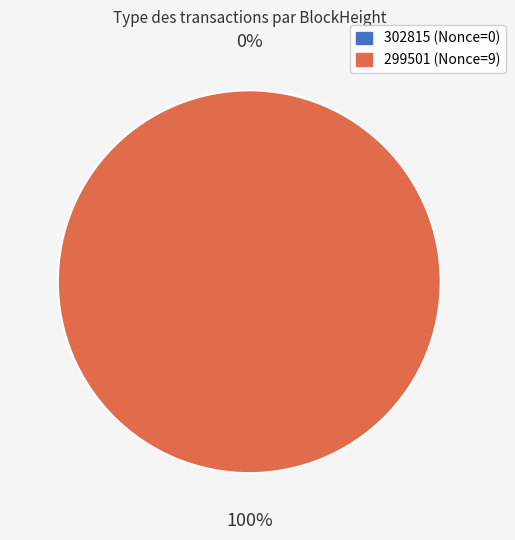

Count the number of slices in the pie.

2